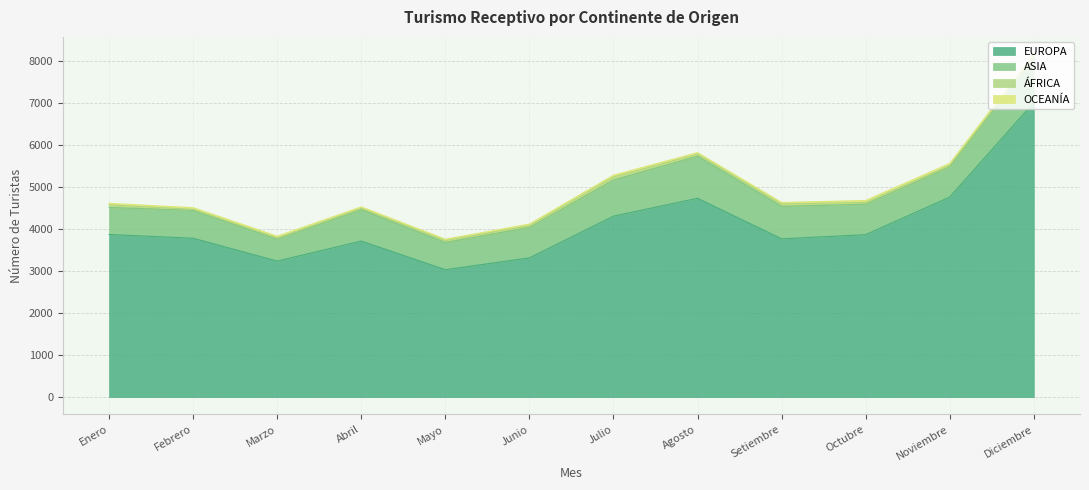

True or false: ÁFRICA and EUROPA intersect in this chart.

False